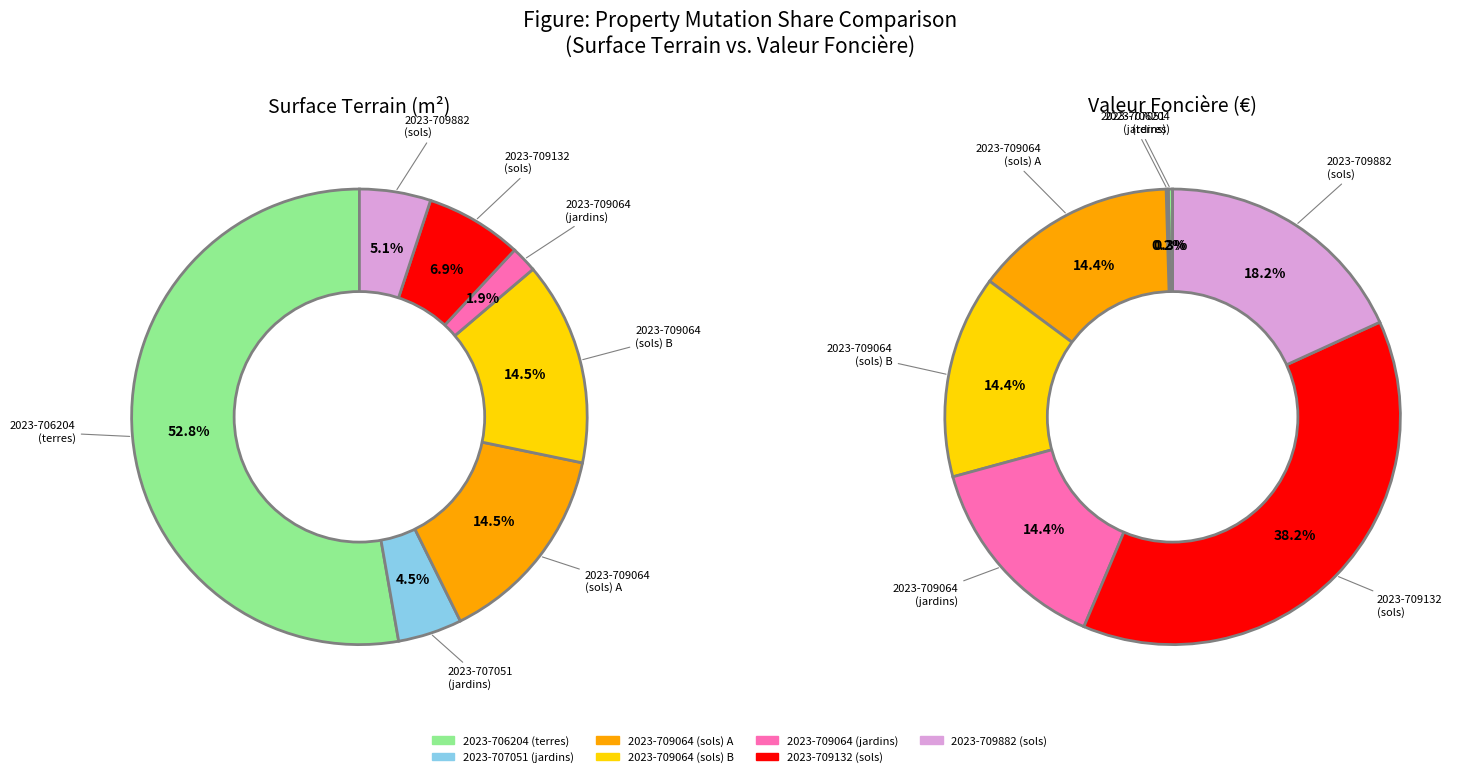

Count the number of slices in the pie.

7